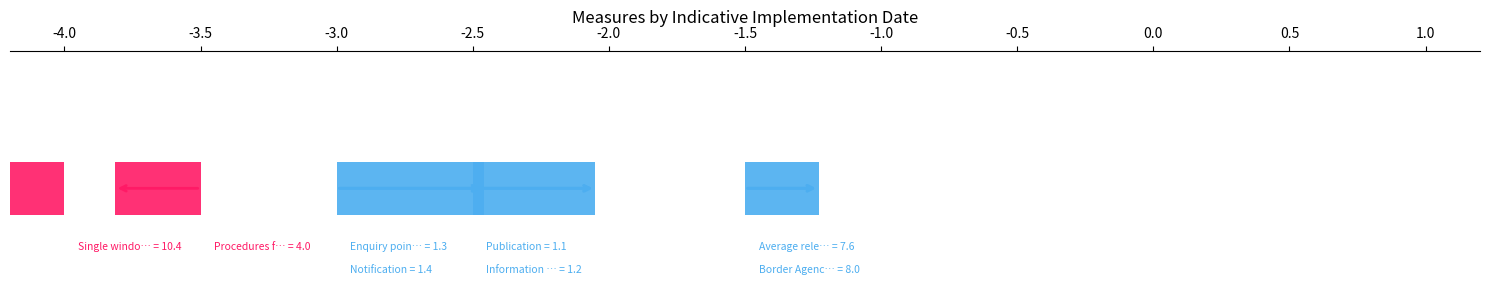

What is the difference between the second highest and second lowest values?

6.8